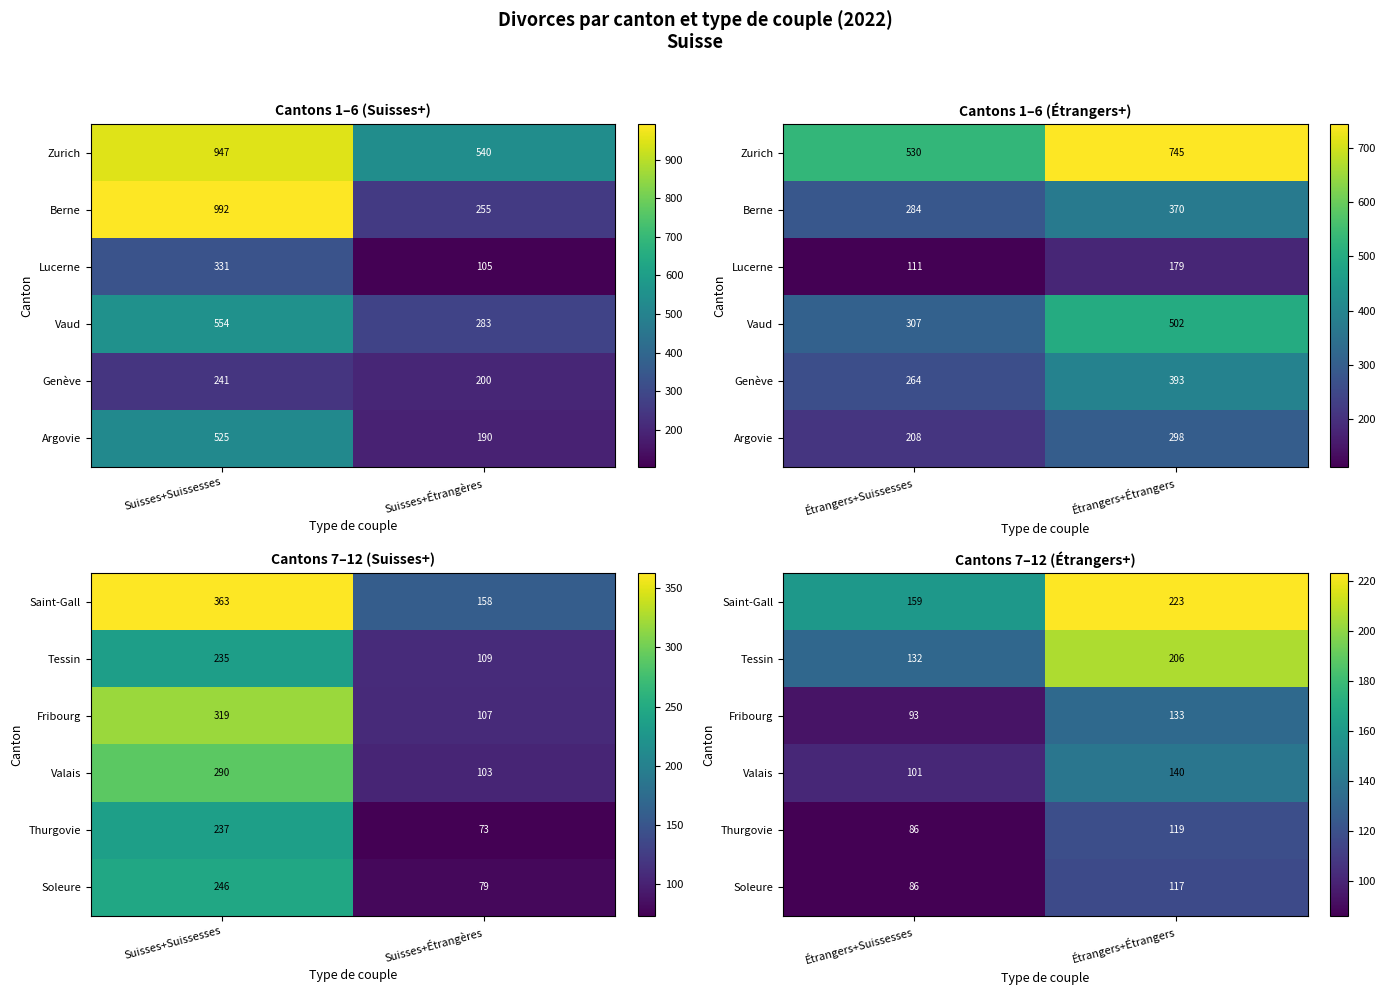

What is the difference between the maximum and minimum values in the Valais series?

39